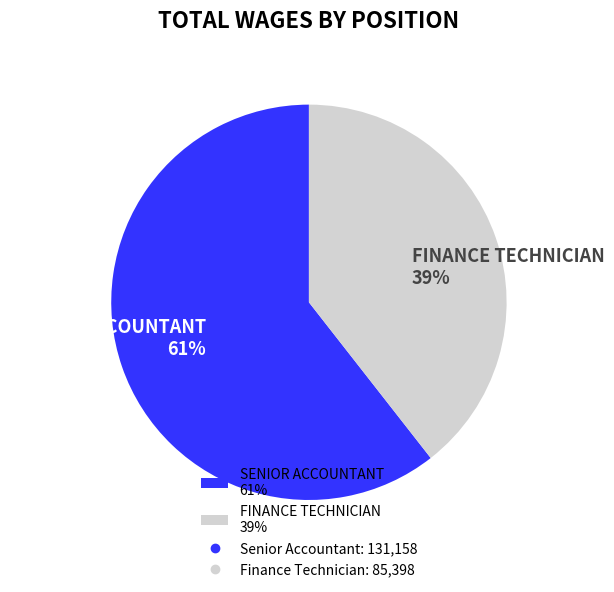

Does any single category account for the majority?

Yes